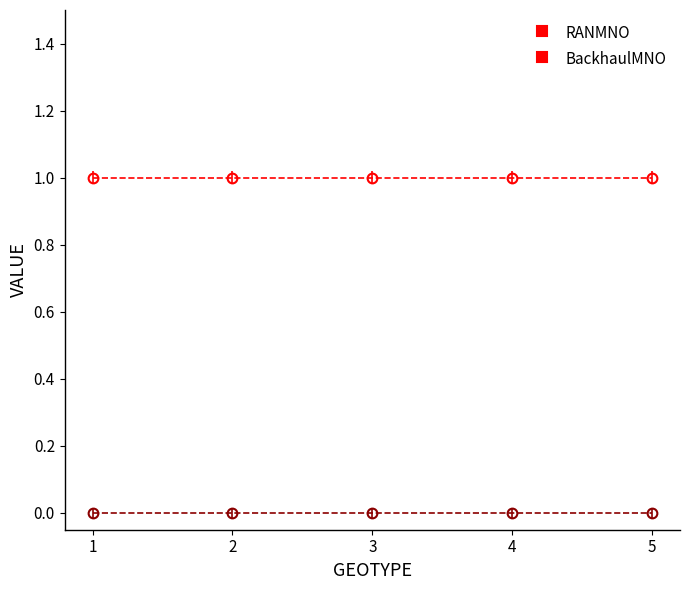

Reading left to right, list all the values displayed in this chart.

RANMNO: 1	1	1	1	1
BackhaulMNO: 0	0	0	0	0